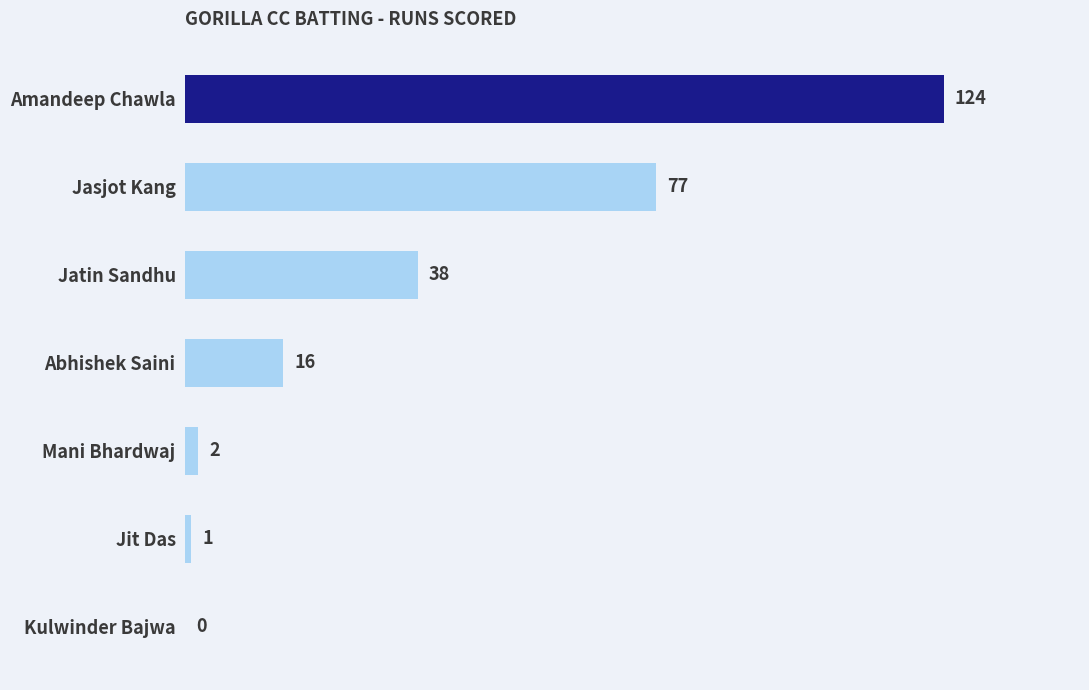

Where is the data nearest to the value 62?

Jasjot Kang